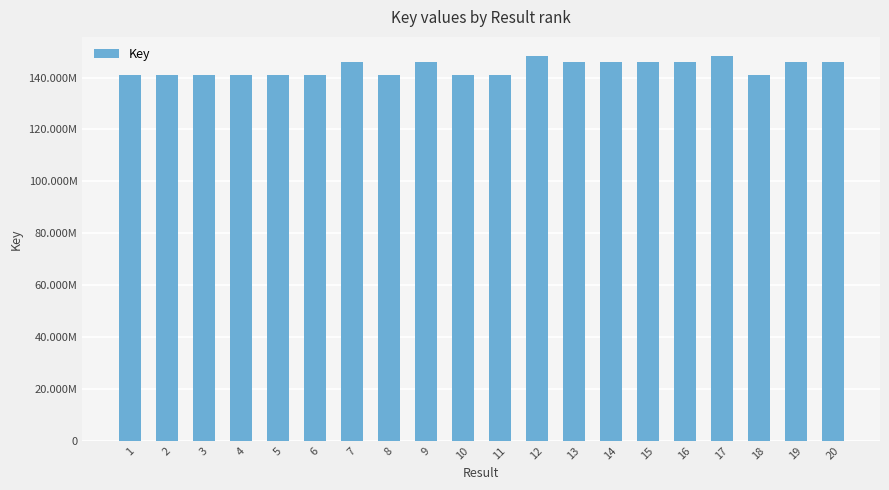

Does the chart contain any negative values?

No